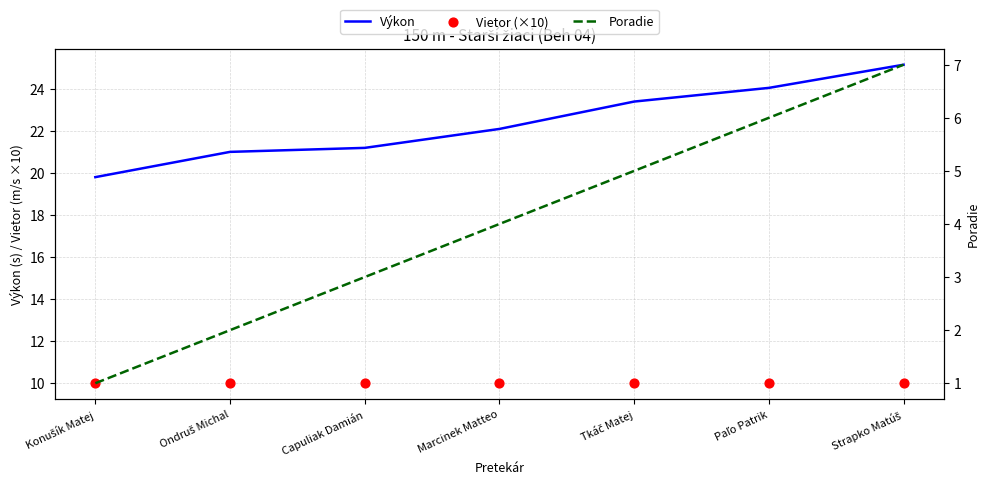

Is the value of Vietor (×10) at Capuliak Damián greater than the value of Poradie at Marcinek Matteo?

Yes